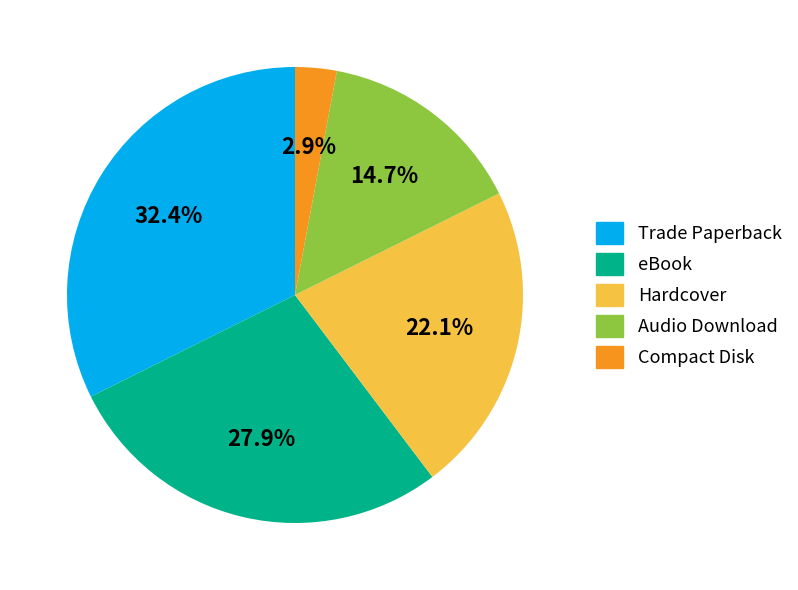

Is it true that Audio Download is 6% of the pie?

False